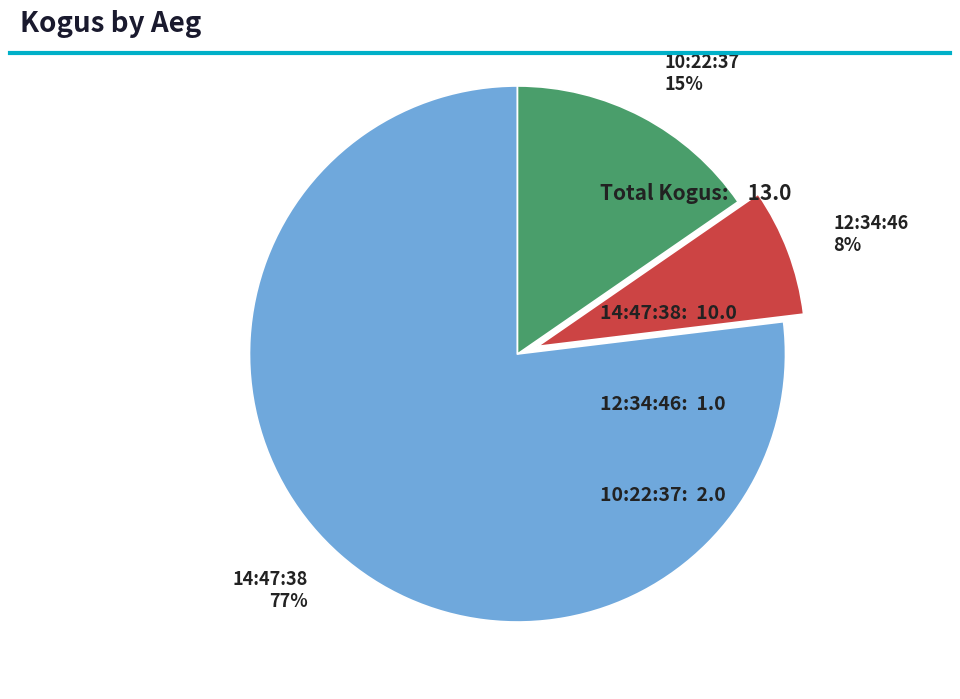

Is there any slice that represents more than half of the pie?

Yes